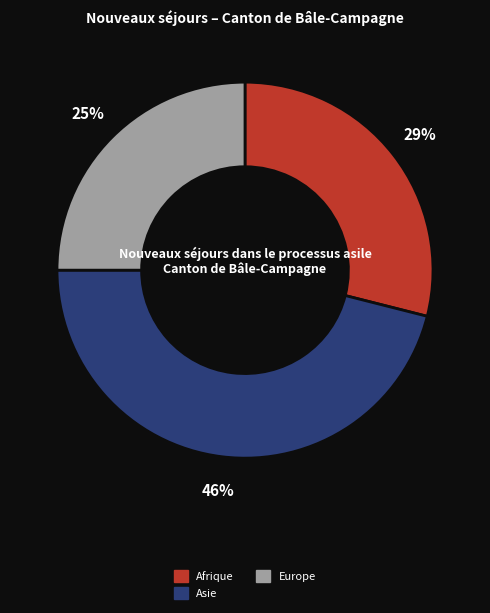

How many segments does this pie chart have?

3